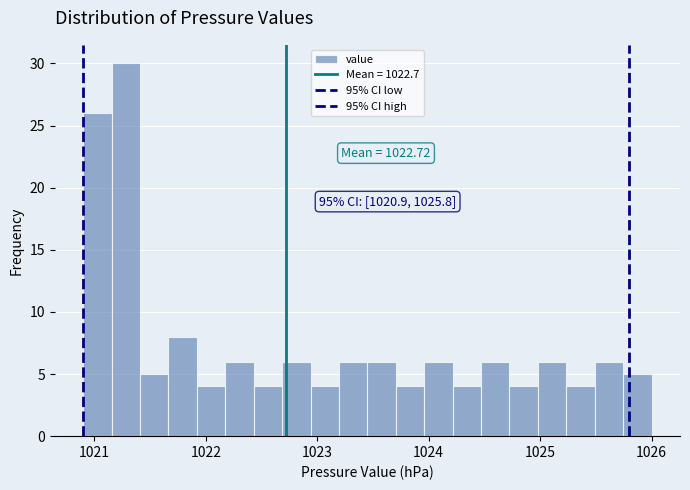

Read against the x-axis, roughly where is the centre of the tallest bar?

1021.3